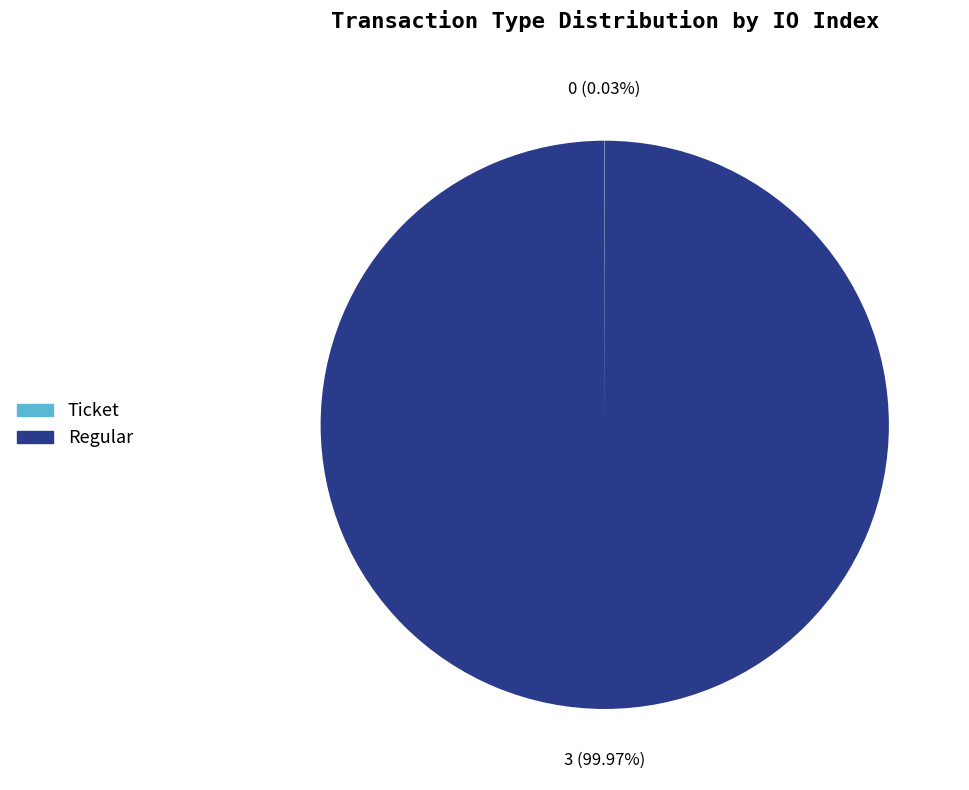

Which category accounts for the majority?

Regular